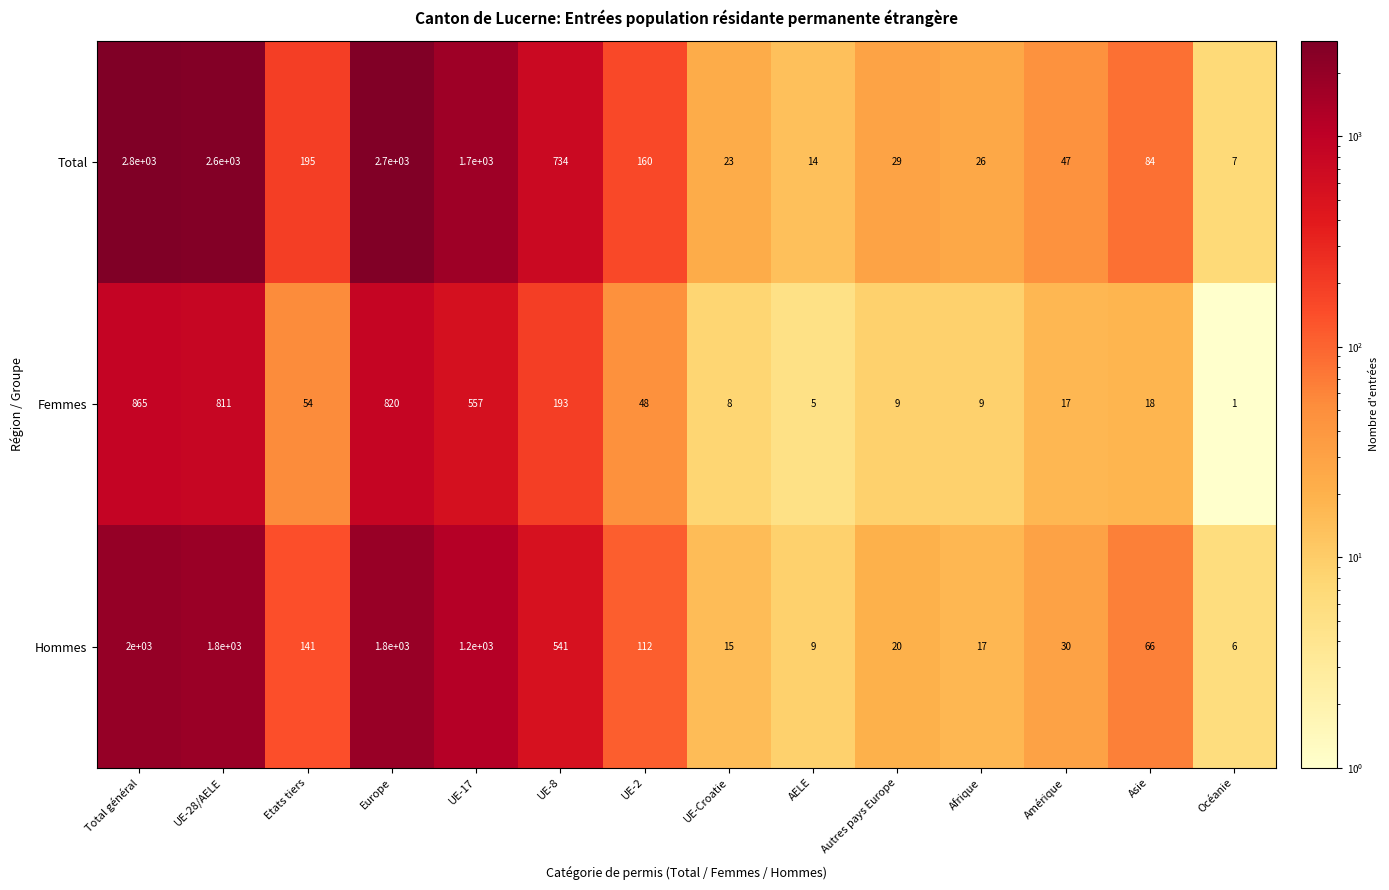

The value of Femmes at UE-Croatie is 8. True or false?

True